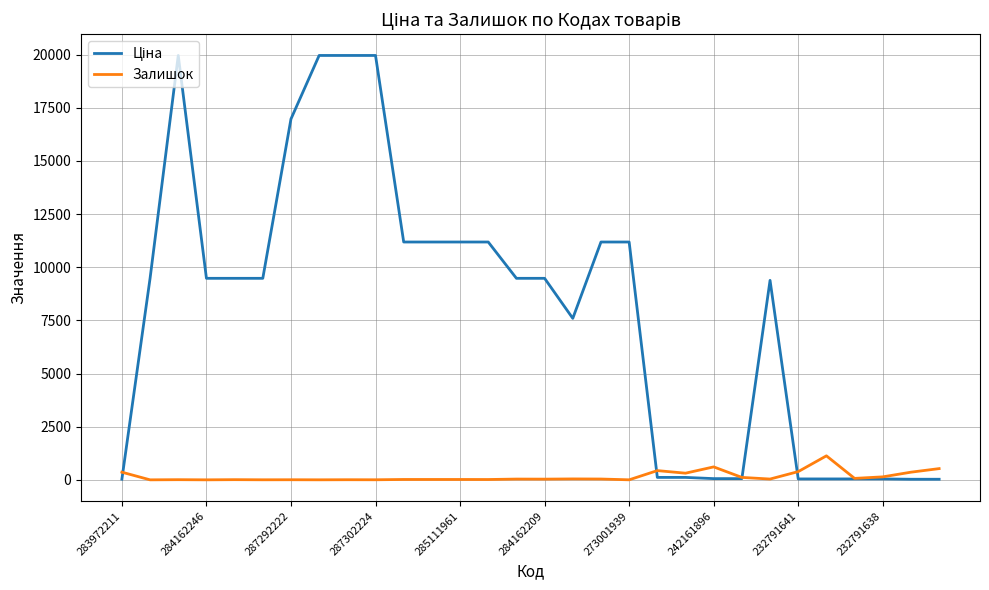

What is the maximum value shown in the chart?

19964.2